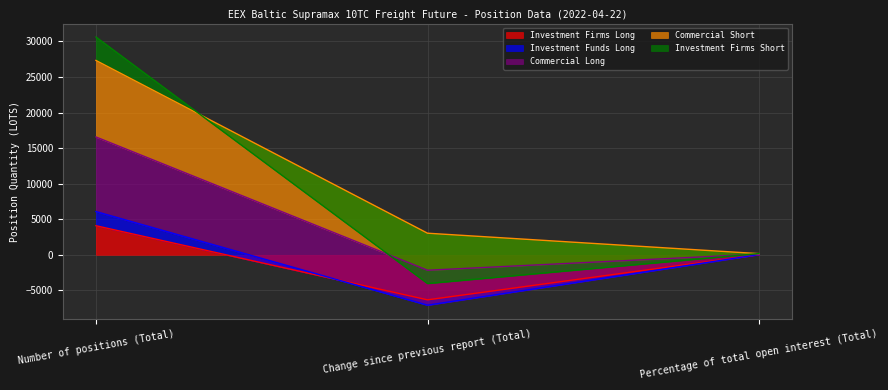

What value does the Investment Firms Long series have at Change since previous report (Total)?

-6331.4